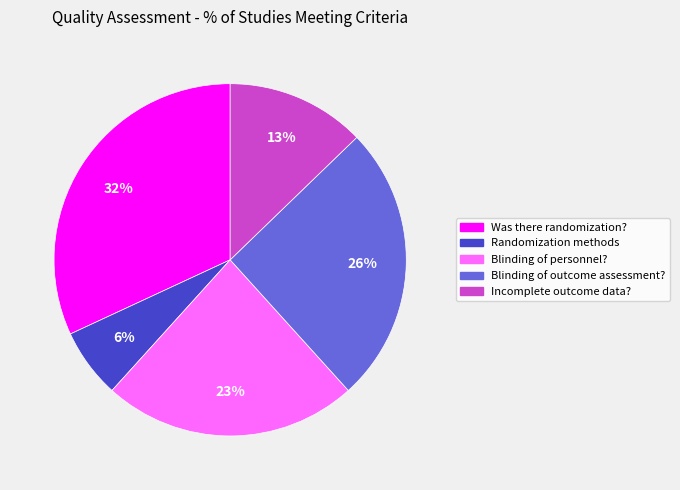

To the nearest percent, what is the average slice percentage?

20%